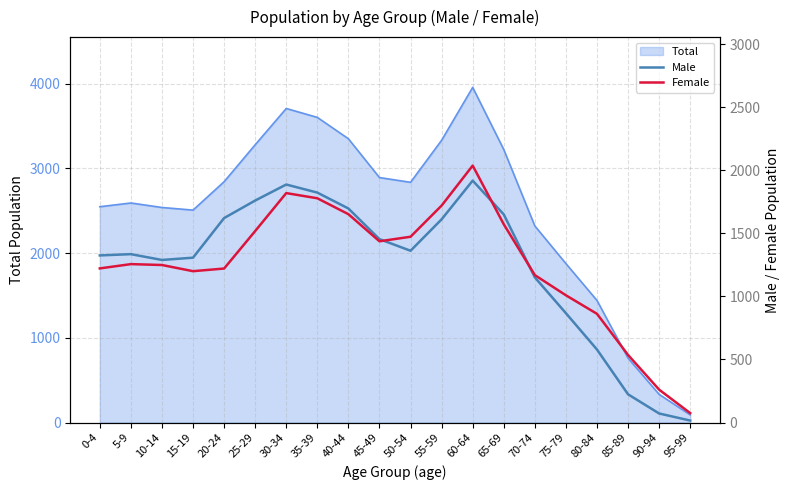

Where is Total nearest to the value 2023?

75-79